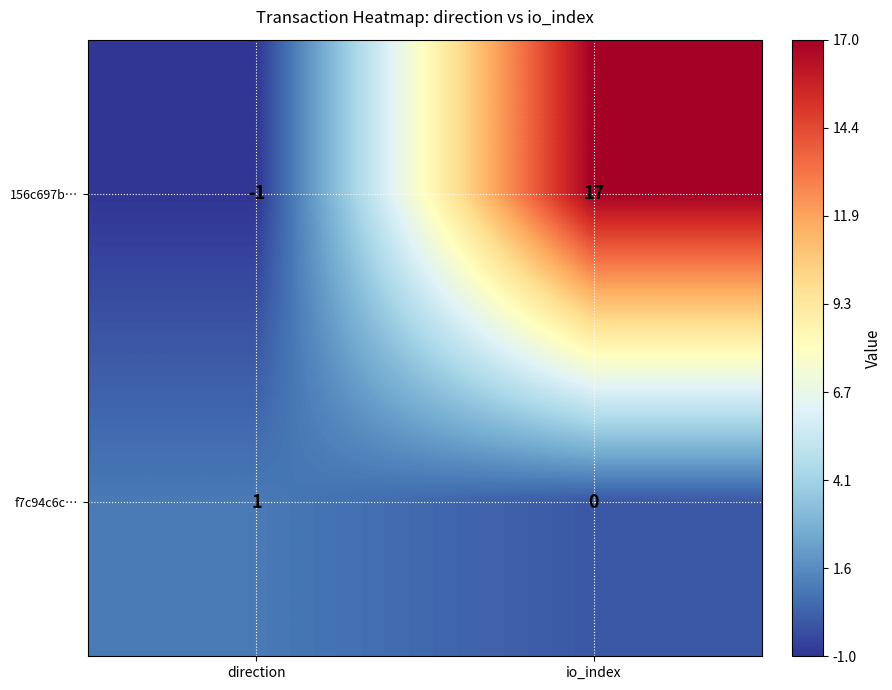

Which series has the largest range (max minus min)?

156c697b…